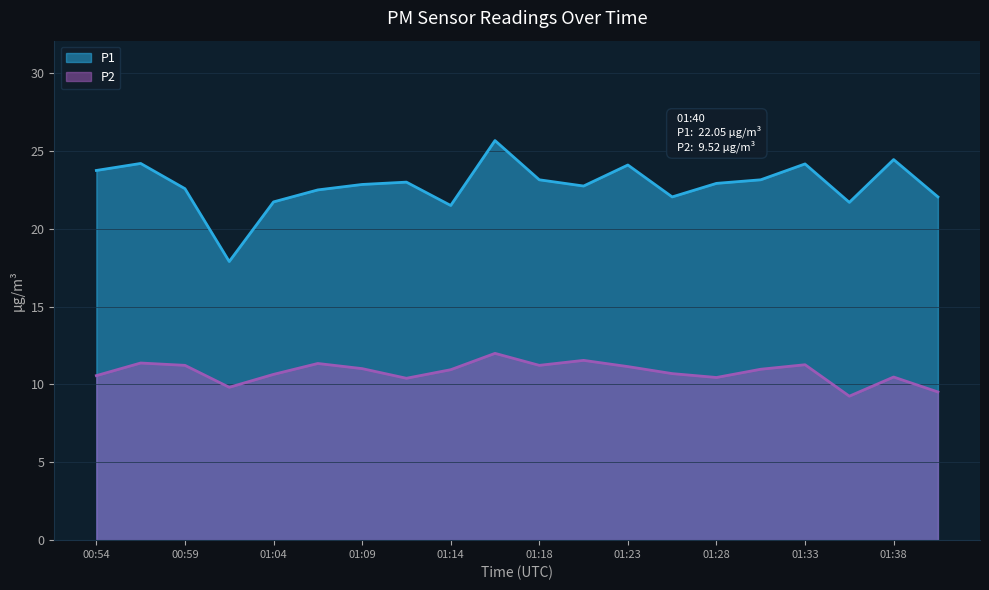

What is the greatest value displayed?

25.7